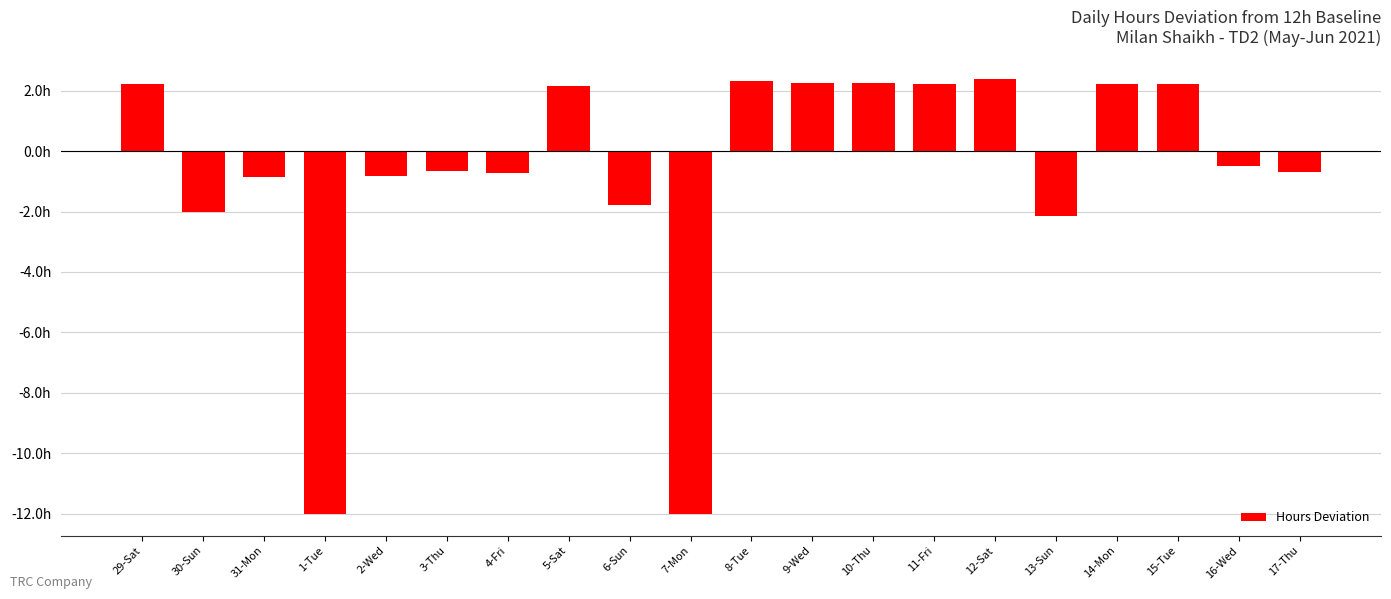

True or false: the data shows -0.8 at 31-Mon.

True